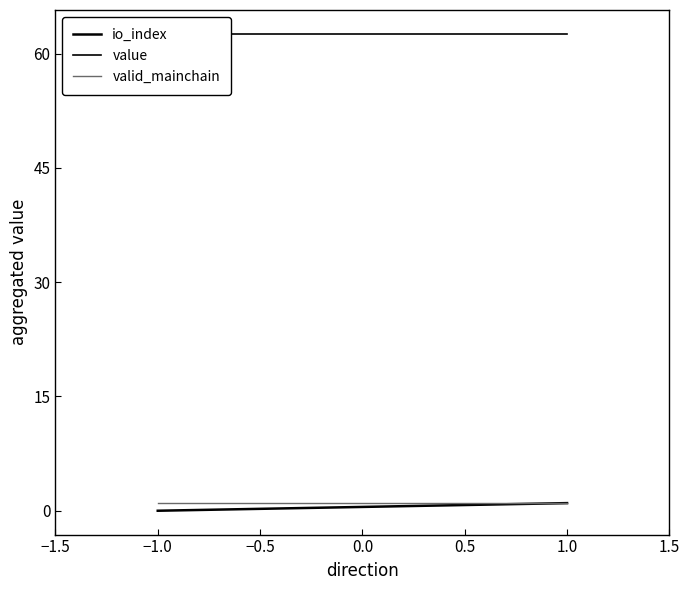

Between 1.0 and −1.0, which is larger?

1.0